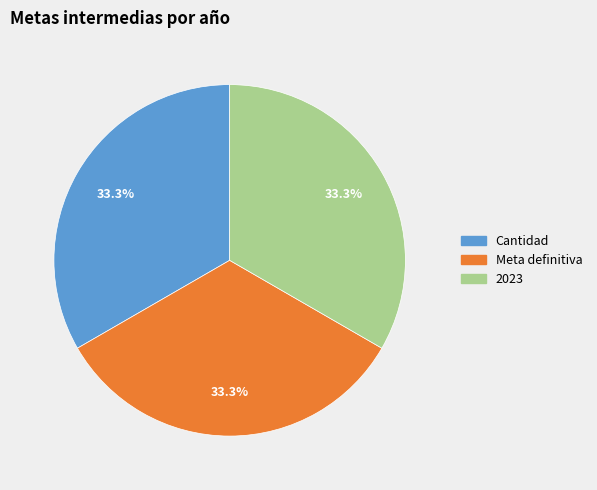

Does any single category account for the majority?

No